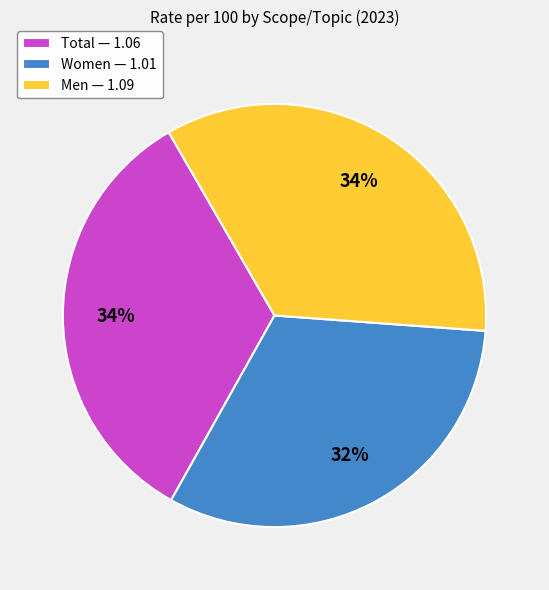

Is Women the majority of the pie?

No